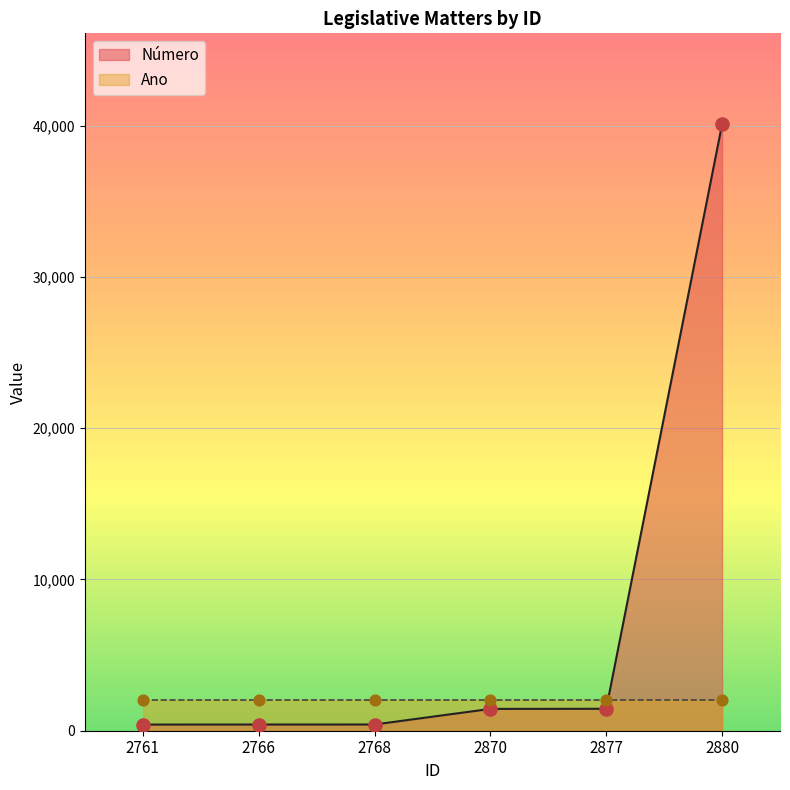

What is the change in value from 2761 to 2870?

+1036